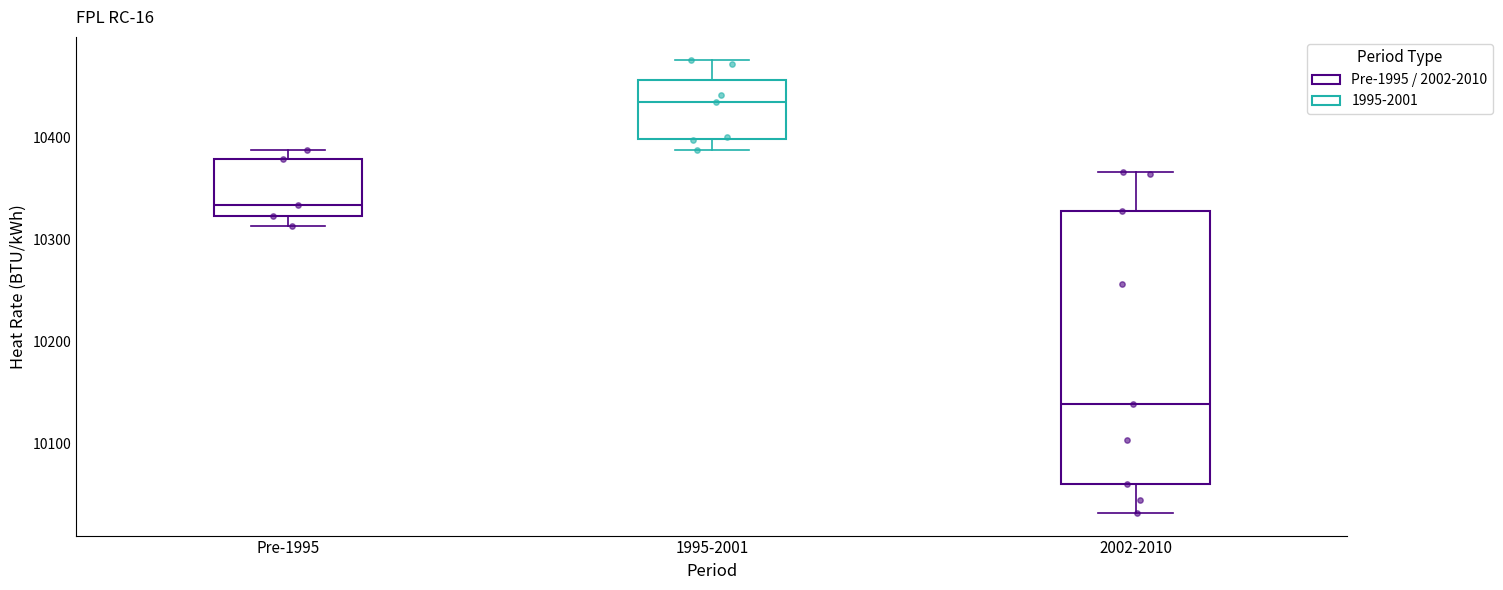

Comparing the boxes themselves (not the whiskers), which one is the tallest?

2002-2010